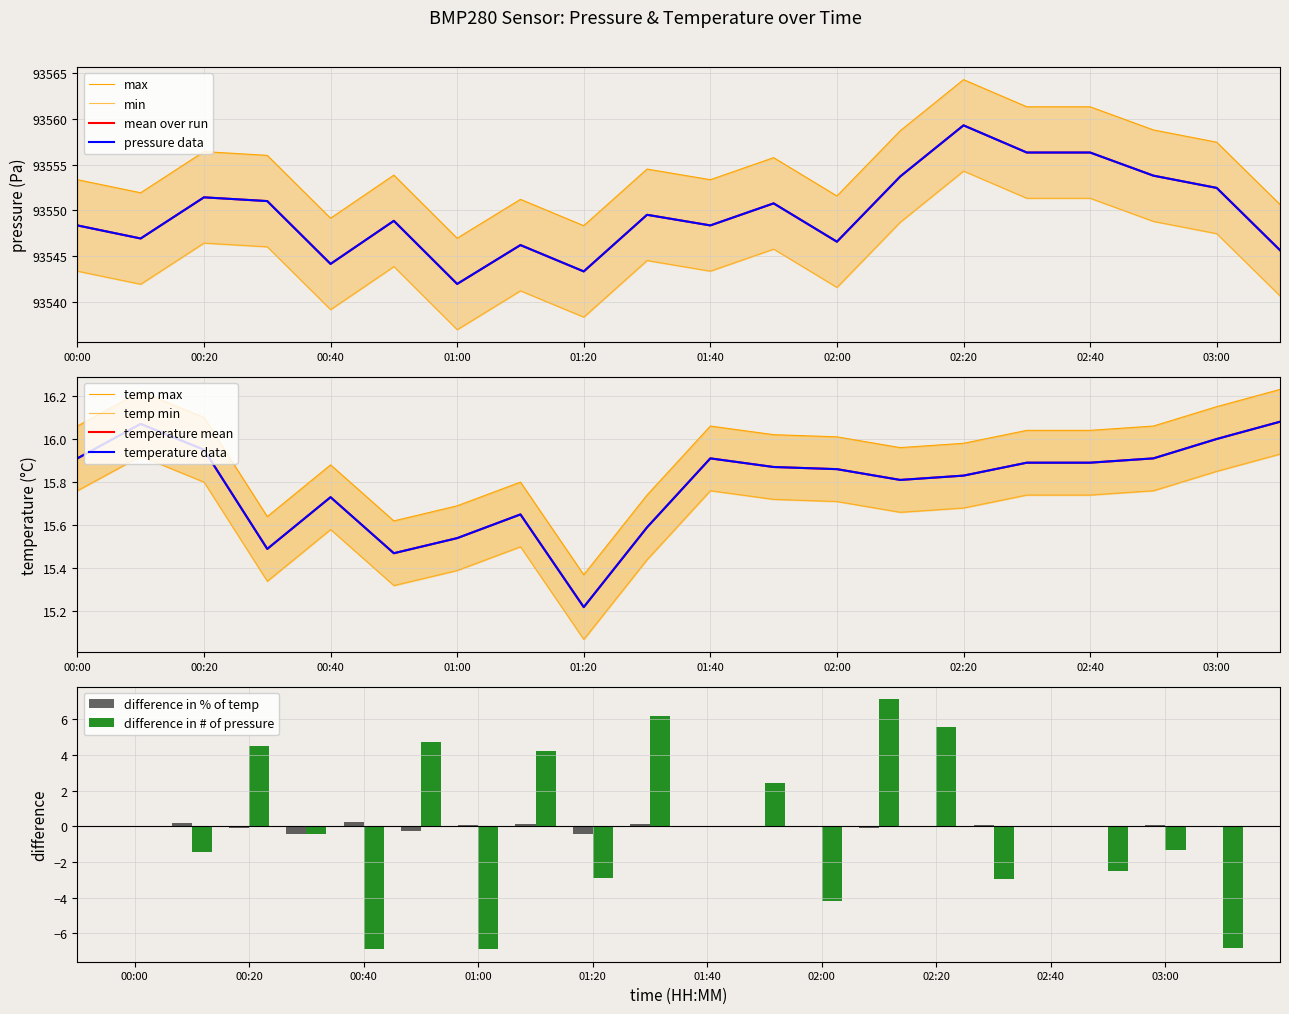

Is it true that temperature equals 5.2 at 02:20?

False